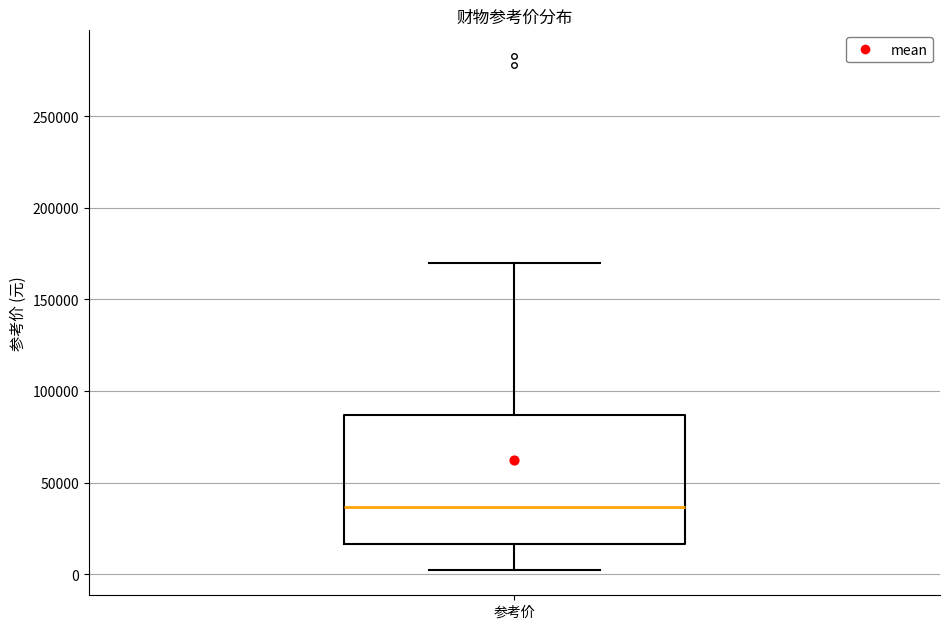

Where does the upper whisker of the box for 参考价 end on the y-axis? The values are not printed on the chart, so give them approximately, as read against the axis.

170000